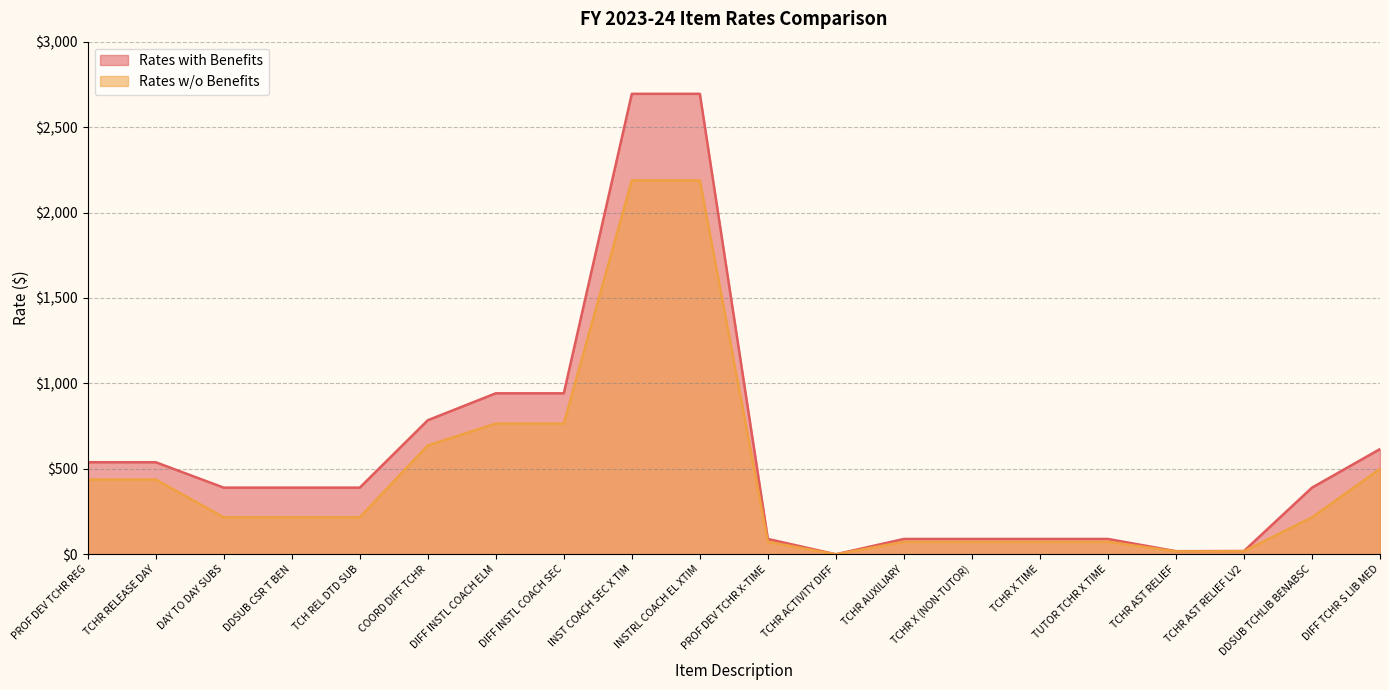

Reading left to right, list all the values displayed in this chart.

Rates with Benefits: PROF DEV TCHR REG=538.8	TCHR RELEASE DAY=538.8	DAY TO DAY SUBS=390.1	DDSUB CSR T BEN=390.1	TCH REL DTD SUB=390.1	COORD DIFF TCHR=784.5	DIFF INSTL COACH ELM=942.2	DIFF INSTL COACH SEC=942.2	INST COACH SEC X TIM=2694.8	INSTRL COACH EL XTIM=2694.8	PROF DEV TCHR X-TIME=89.8	TCHR ACTIVITY DIFF=0.0	TCHR AUXILIARY=89.8	TCHR X (NON-TUTOR)=89.8	TCHR X TIME=89.8	TUTOR TCHR X TIME=89.8	TCHR AST RELIEF=18.3	TCHR AST RELIEF LV2=19.1	DDSUB TCHLIB BENABSC=390.1	DIFF TCHR S LIB MED=615.8
Rates w/o Benefits: PROF DEV TCHR REG=437.5	TCHR RELEASE DAY=437.5	DAY TO DAY SUBS=216.1	DDSUB CSR T BEN=216.1	TCH REL DTD SUB=216.1	COORD DIFF TCHR=637.0	DIFF INSTL COACH ELM=765.0	DIFF INSTL COACH SEC=765.0	INST COACH SEC X TIM=2188.0	INSTRL COACH EL XTIM=2188.0	PROF DEV TCHR X-TIME=72.9	TCHR ACTIVITY DIFF=0.0	TCHR AUXILIARY=72.9	TCHR X (NON-TUTOR)=72.9	TCHR X TIME=72.9	TUTOR TCHR X TIME=72.9	TCHR AST RELIEF=16.9	TCHR AST RELIEF LV2=17.7	DDSUB TCHLIB BENABSC=216.1	DIFF TCHR S LIB MED=500.0